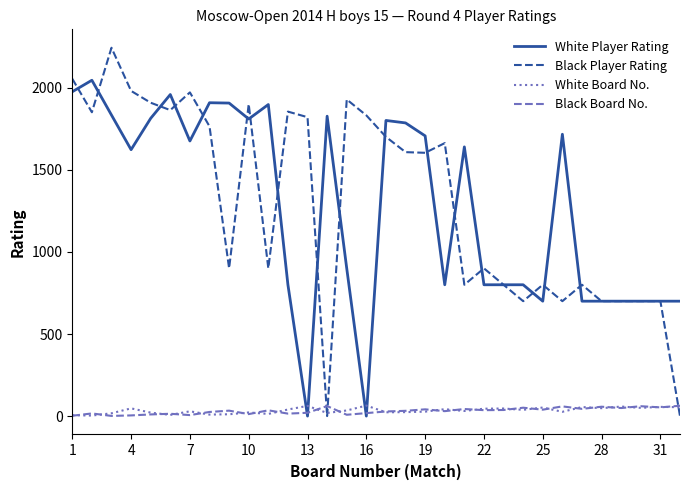

How many times do Black Player Rating and Black Board No. cross each other?

3